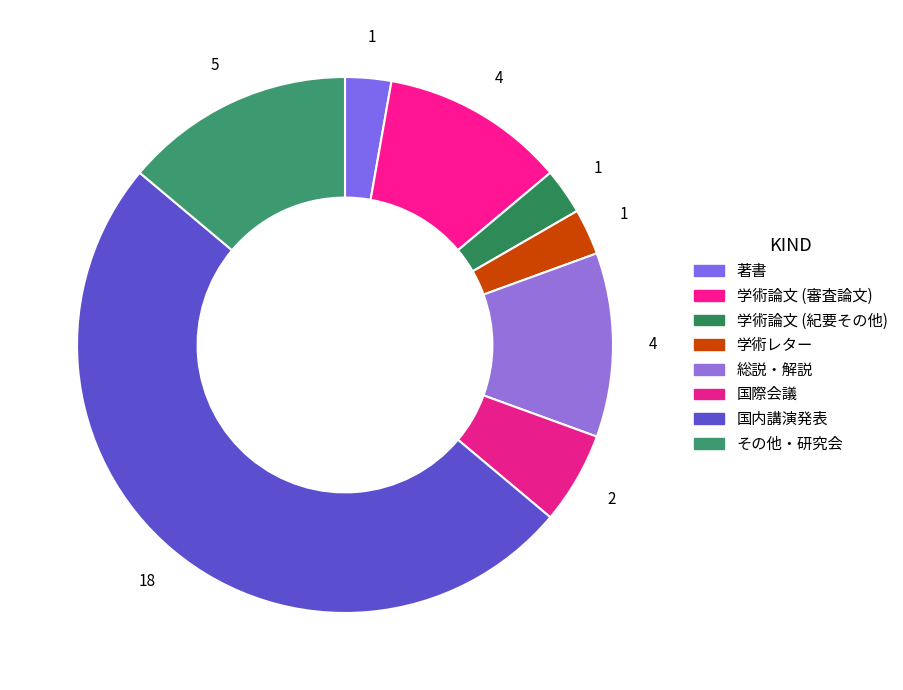

True or false: 学術論文 (審査論文) accounts for 19% of the total.

False